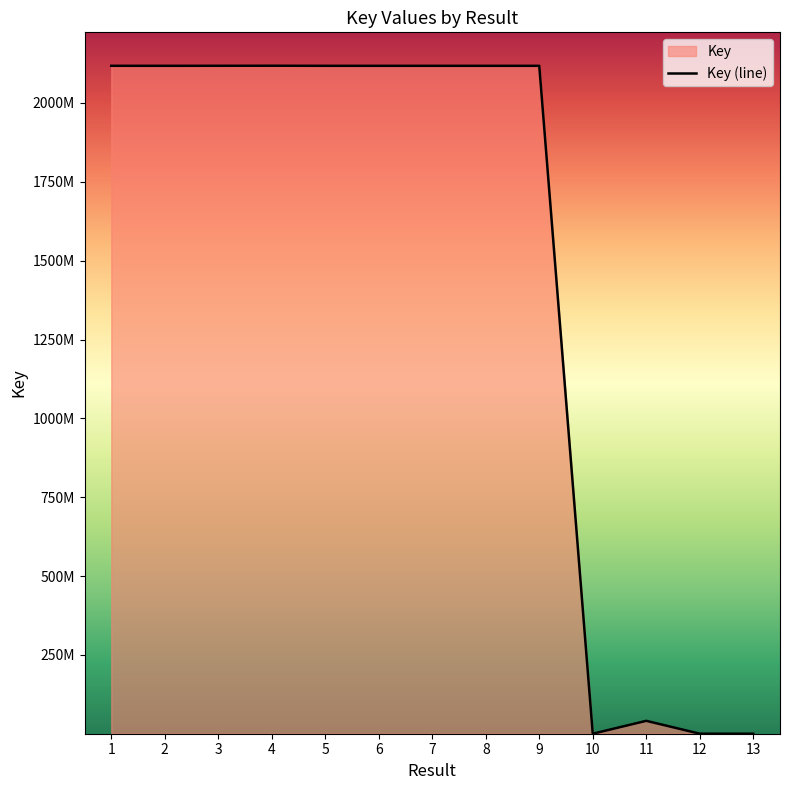

Which label corresponds to the smallest value in the chart?

10